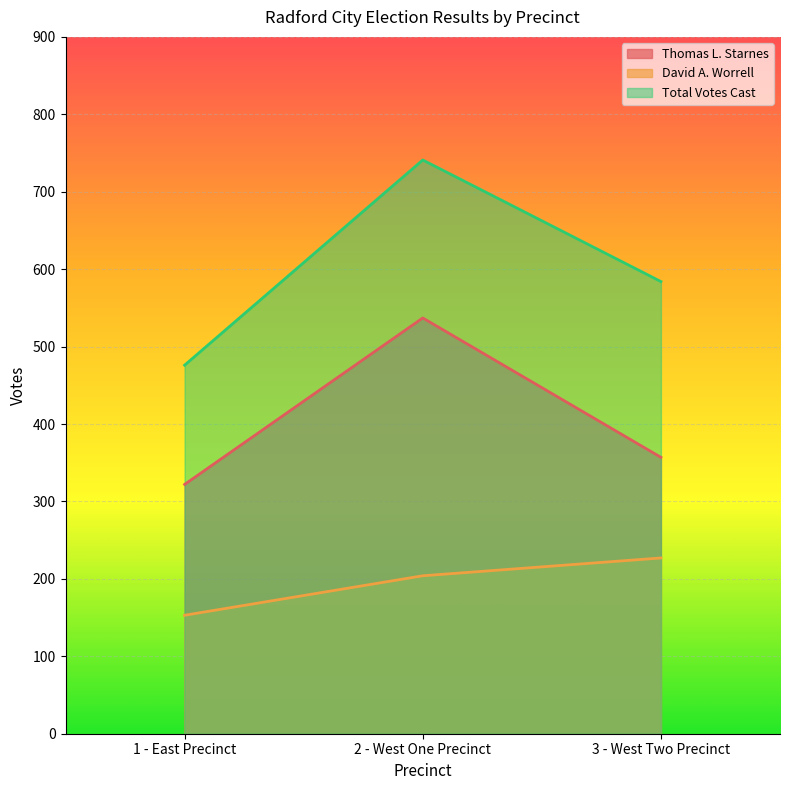

At which category does the chart reach its peak across all series?

2 - West One Precinct